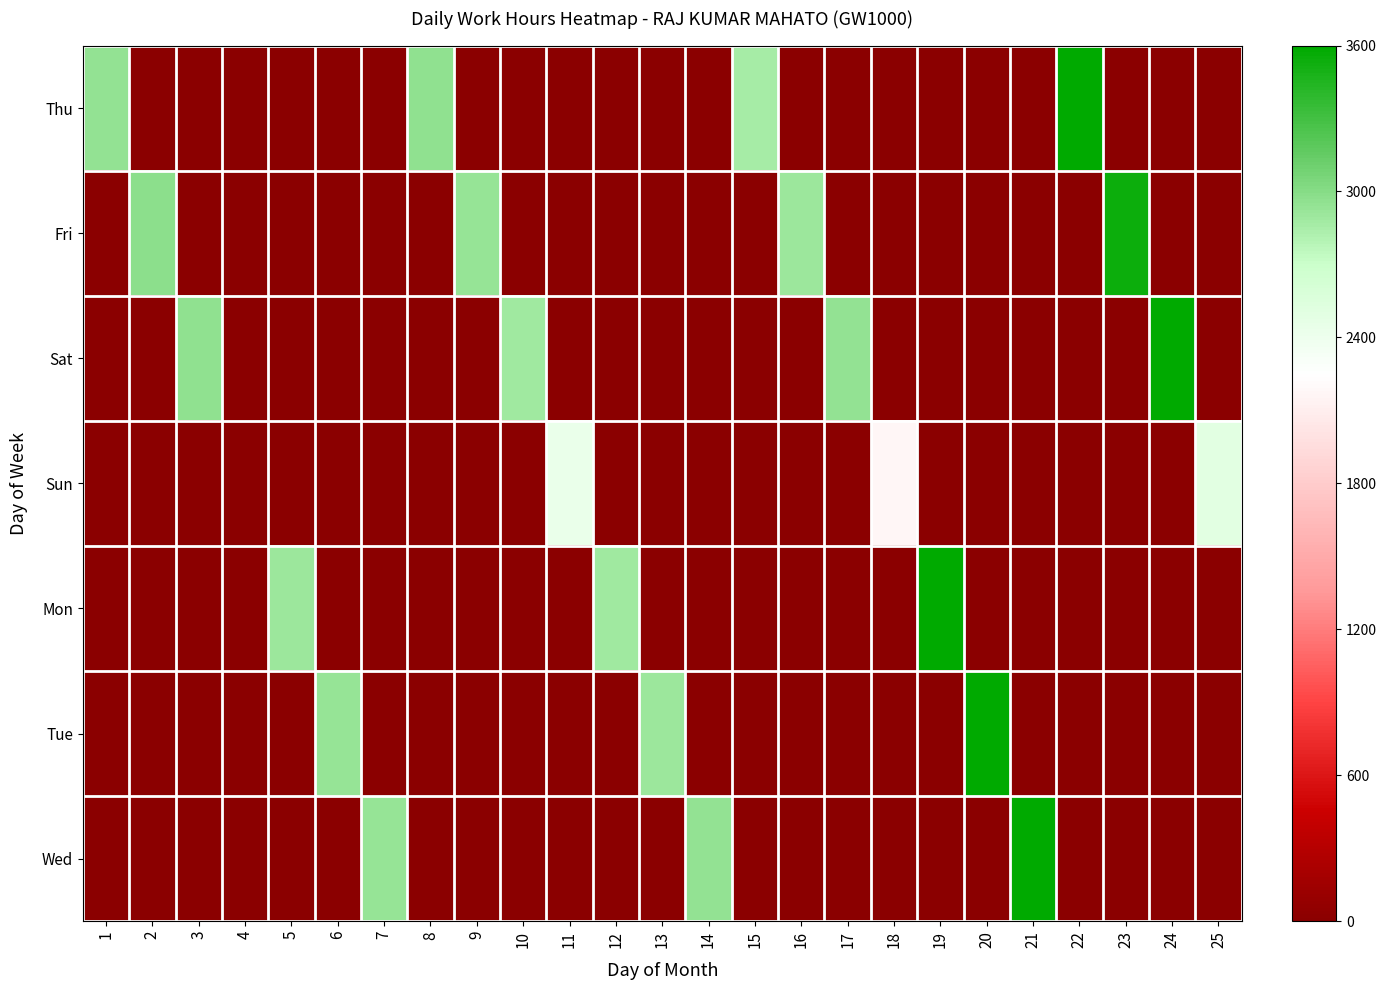

At 19, list the series in order from largest to smallest.

Mon, Thu, Fri, Sat, Sun, Tue, Wed